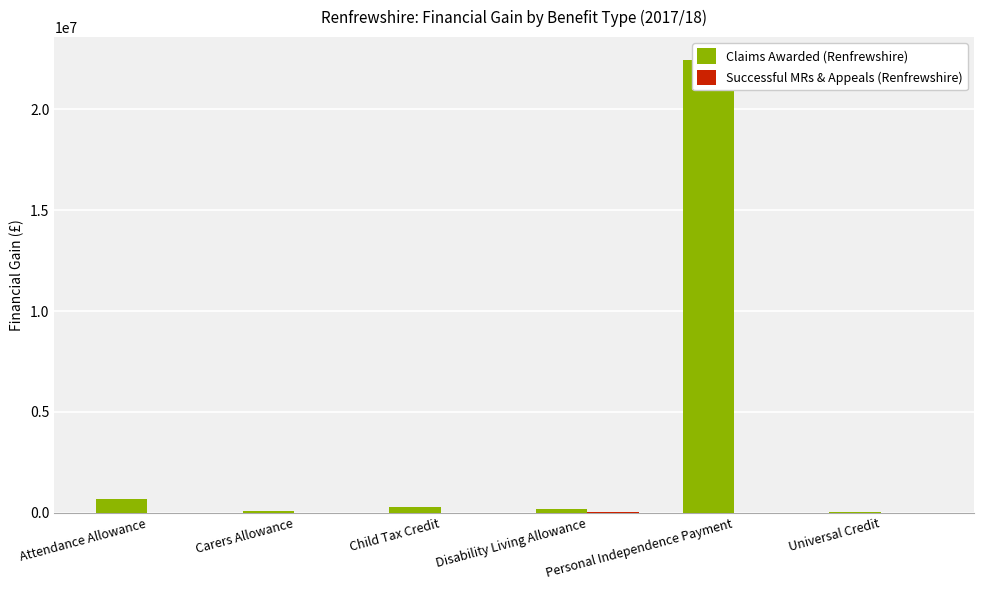

Is the value of Claims Awarded (Renfrewshire) at Universal Credit greater than the value of Successful MRs & Appeals (Renfrewshire) at Disability Living Allowance?

No